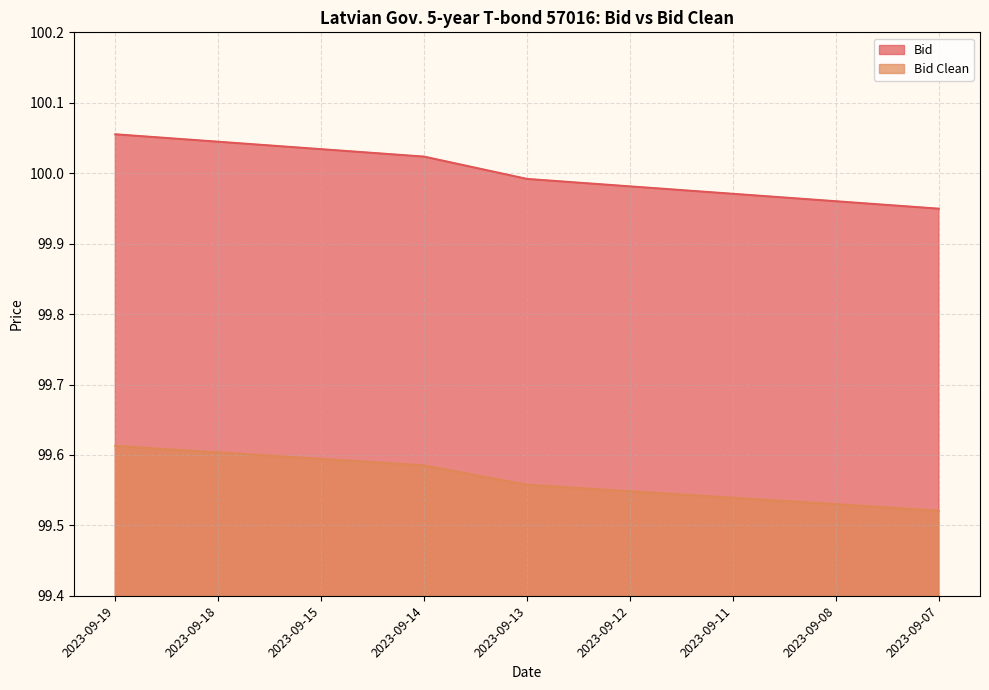

Which series has the largest total across all categories?

Bid